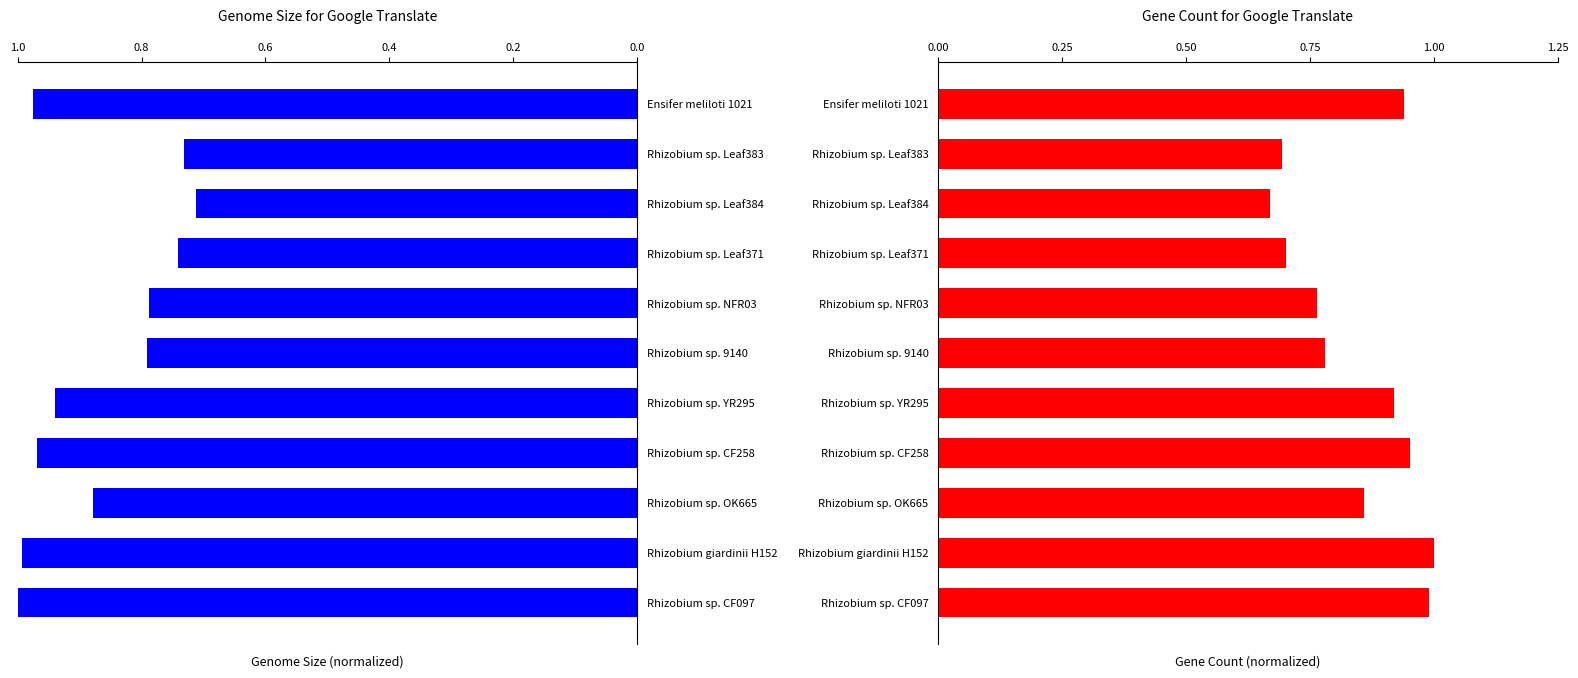

What is the difference between the maximum and minimum values in the Genome Size (Mb) series?

0.3